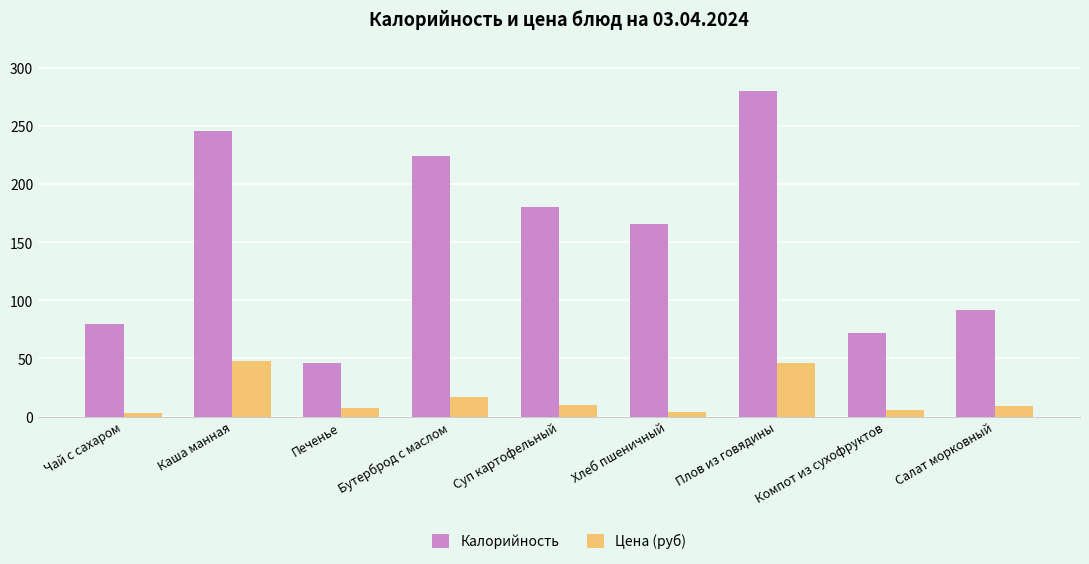

What are all the series names shown in the legend?

Калорийность, Цена (руб)